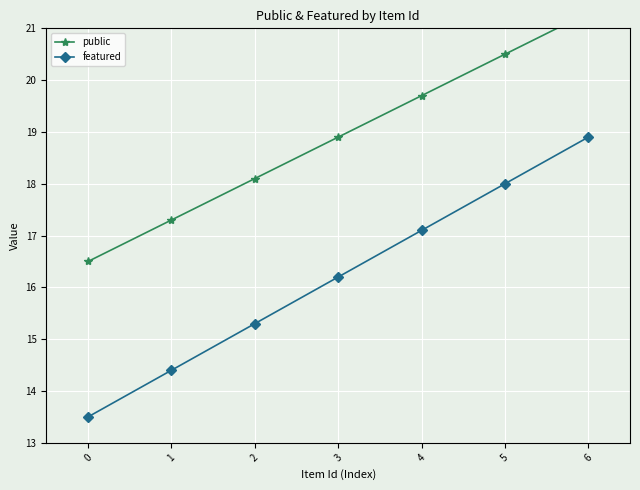

Rank the series by their maximum value, from lowest to highest.

featured, public